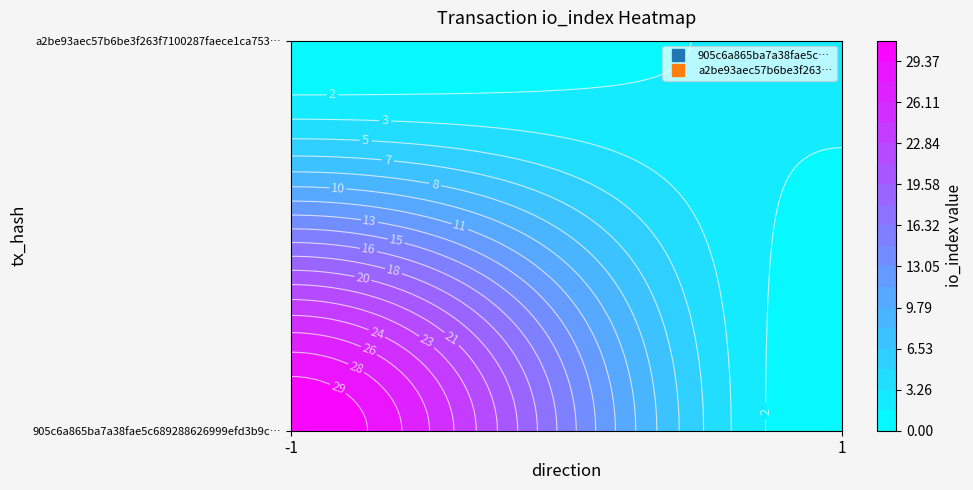

Is the value of a2be93aec57b6be3f263f7100287faece1ca753 at io_index greater than the value of 905c6a865ba7a38fae5c689288626999efd3b9c at direction?

Yes